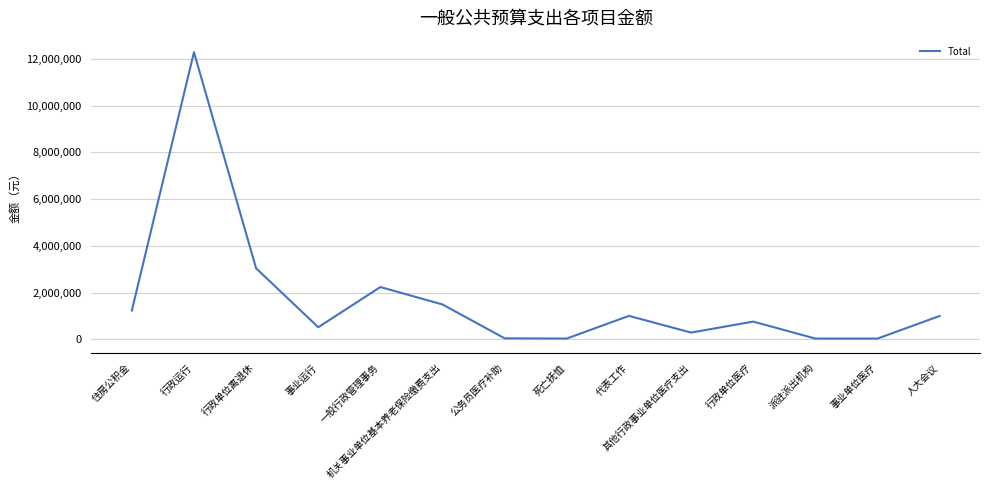

What is the difference between the maximum and minimum values?

12254617.5